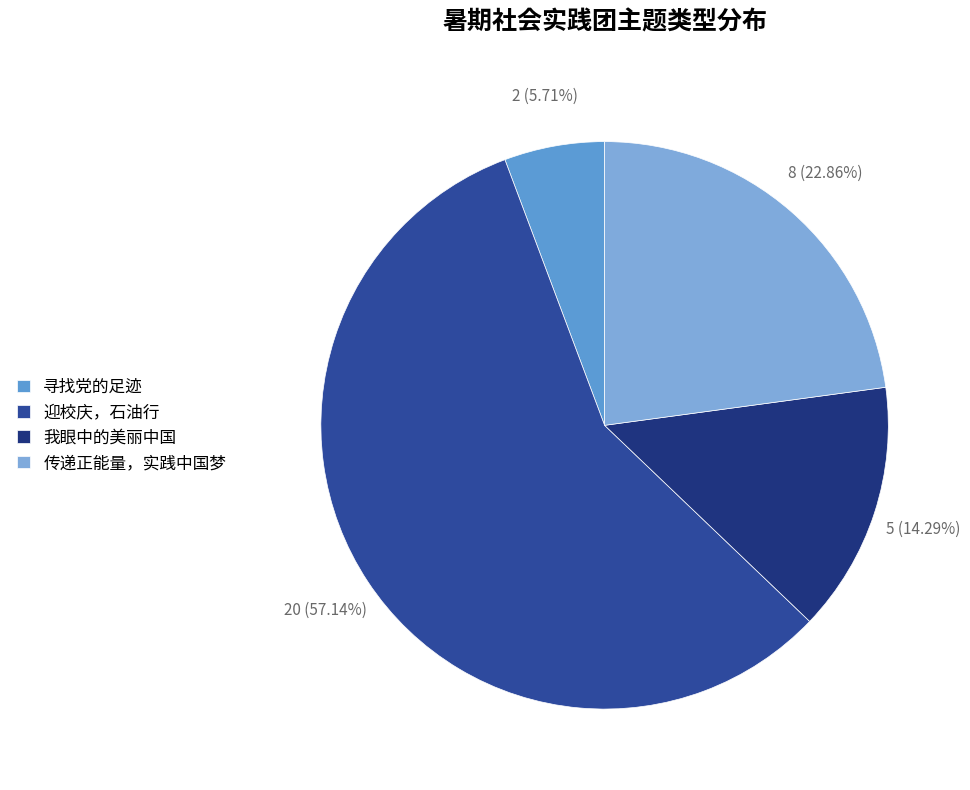

To the nearest percent, what is the difference between the 寻找党的足迹 and 迎校庆，石油行 slice percentages?

51%